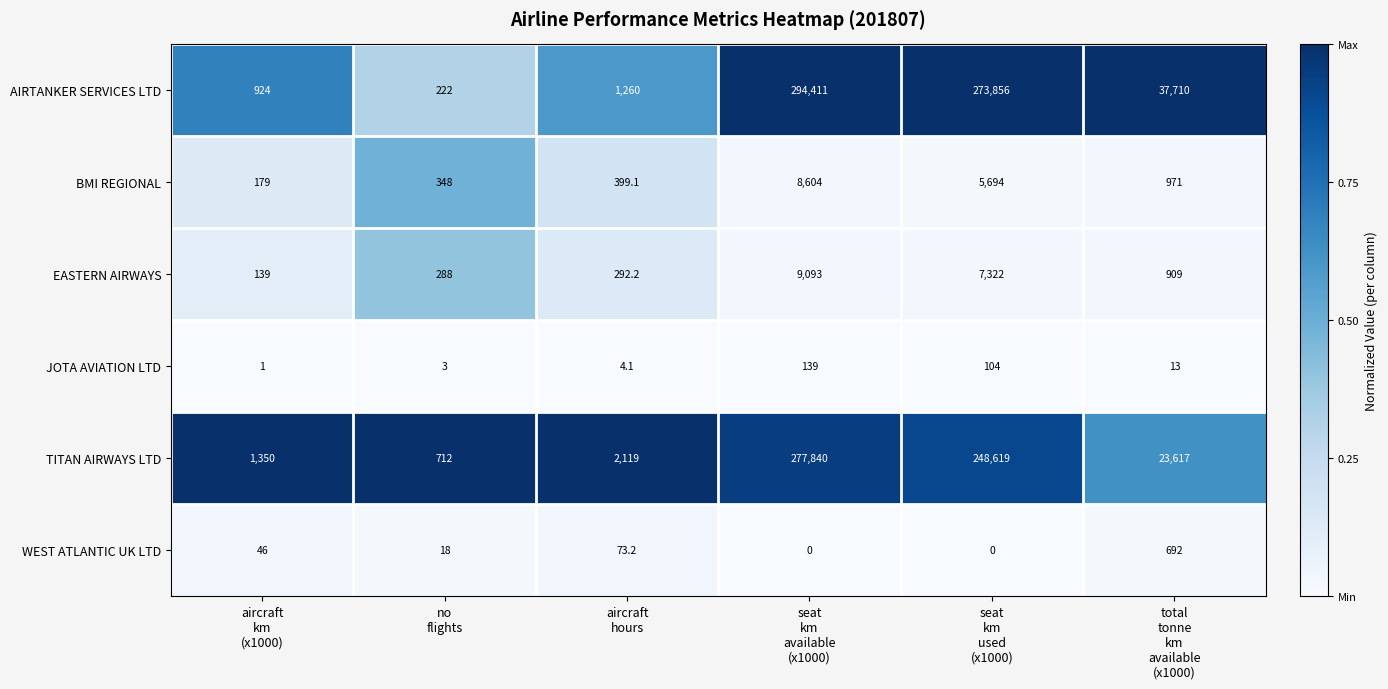

What is the average value of the TITAN AIRWAYS LTD series?

92376.2